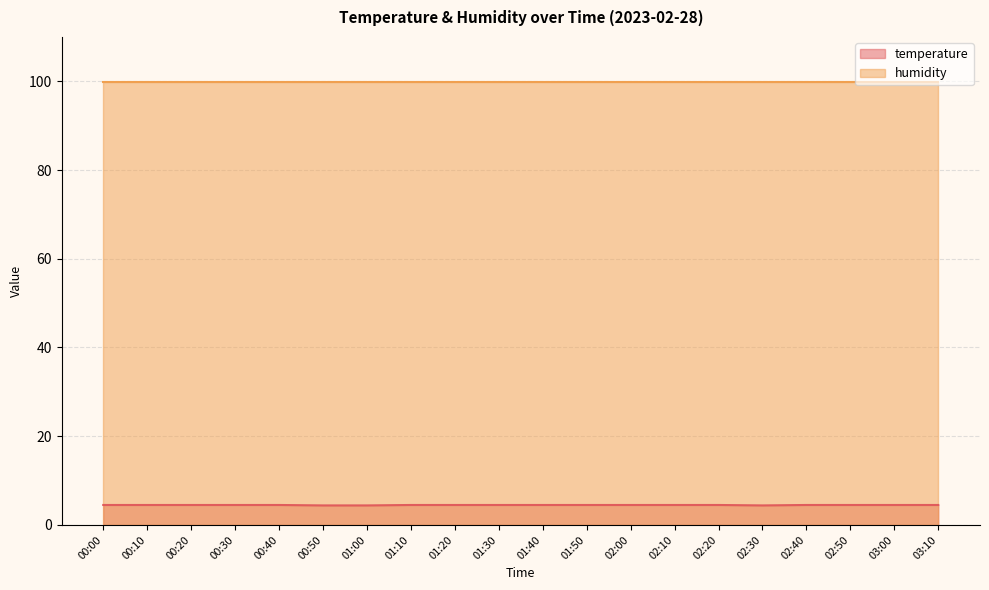

What is the approximate value at 01:30?

4.5